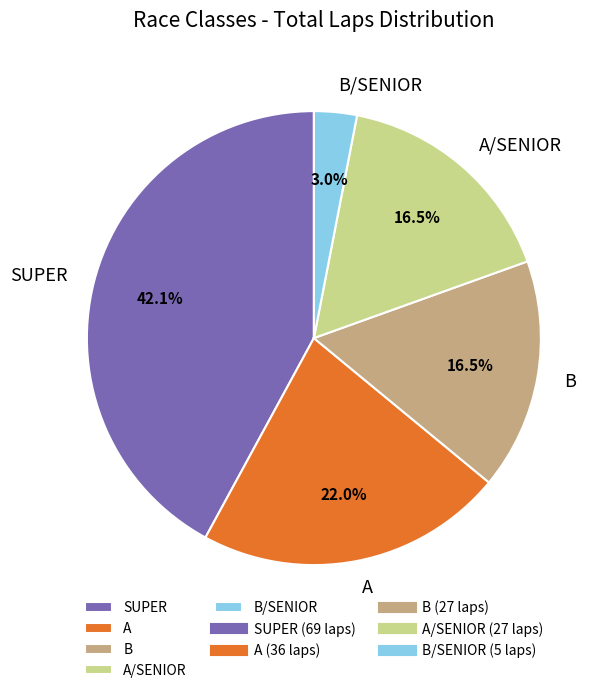

Count the number of slices in the pie.

5